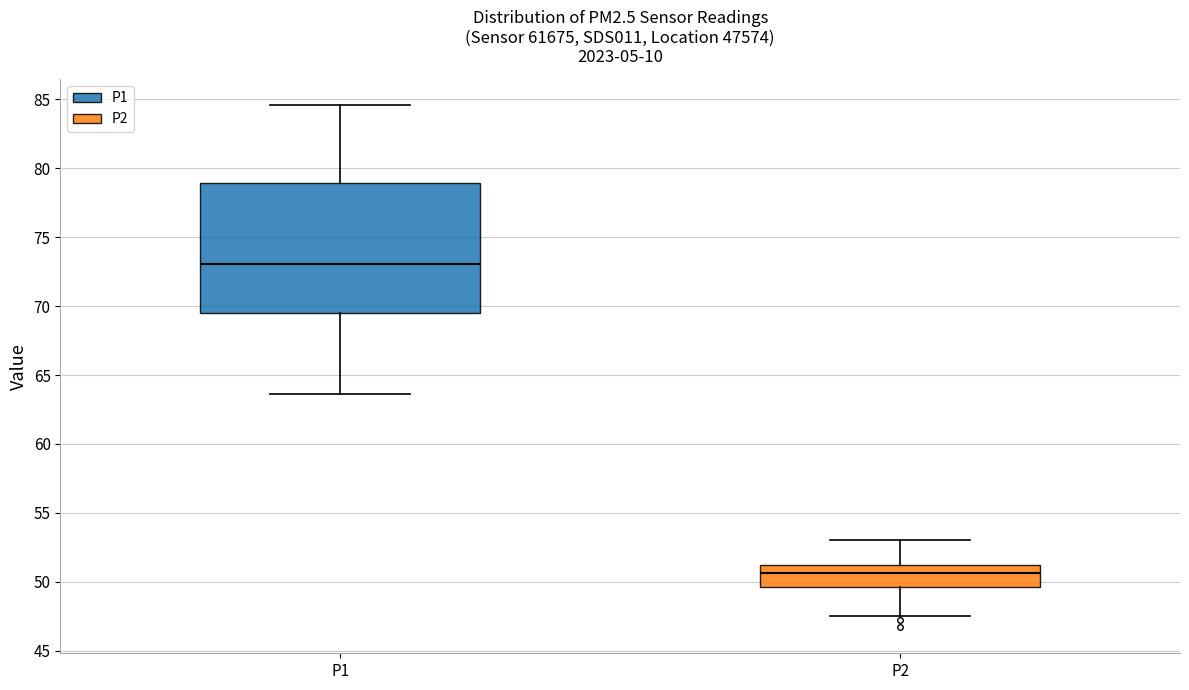

Reading left to right, read every box against the y-axis: the position of its median line, the range the box covers, and the ends of its whiskers. The values are not printed on the chart, so give them approximately, as read against the axis.

P1: median 73.0, box 69.5 to 79.0, whiskers 63.5 to 84.5
P2: median 50.5, box 49.5 to 51.0, whiskers 47.5 to 53.0